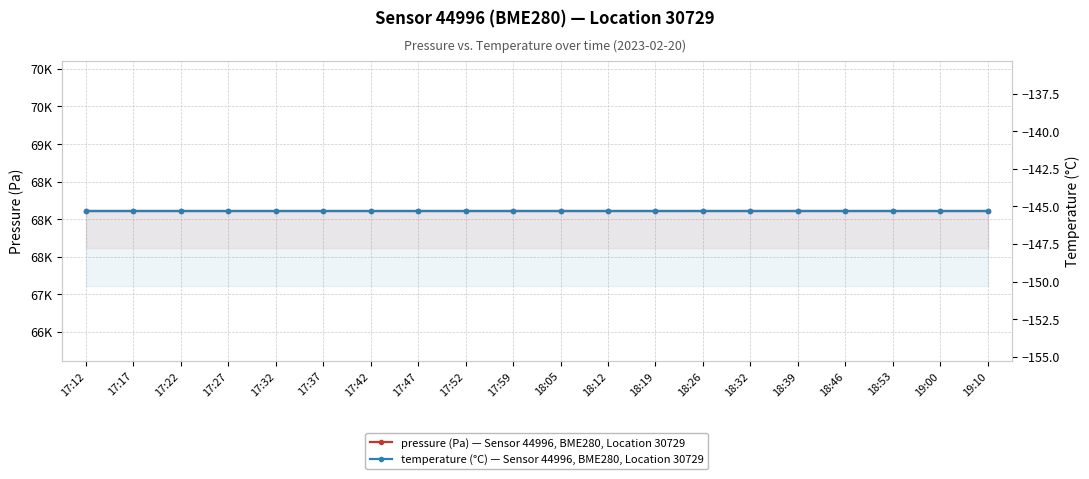

Reading left to right, list all the values displayed in this chart.

pressure: 17:12=68111.8	17:17=68111.8	17:22=68111.8	17:27=68111.8	17:32=68111.8	17:37=68111.8	17:42=68111.8	17:47=68111.8	17:52=68111.8	17:59=68111.8	18:05=68111.8	18:12=68111.8	18:19=68111.8	18:26=68111.8	18:32=68111.8	18:39=68111.8	18:46=68111.8	18:53=68111.8	19:00=68111.8	19:10=68111.8
temperature: 17:12=-145.3	17:17=-145.3	17:22=-145.3	17:27=-145.3	17:32=-145.3	17:37=-145.3	17:42=-145.3	17:47=-145.3	17:52=-145.3	17:59=-145.3	18:05=-145.3	18:12=-145.3	18:19=-145.3	18:26=-145.3	18:32=-145.3	18:39=-145.3	18:46=-145.3	18:53=-145.3	19:00=-145.3	19:10=-145.3